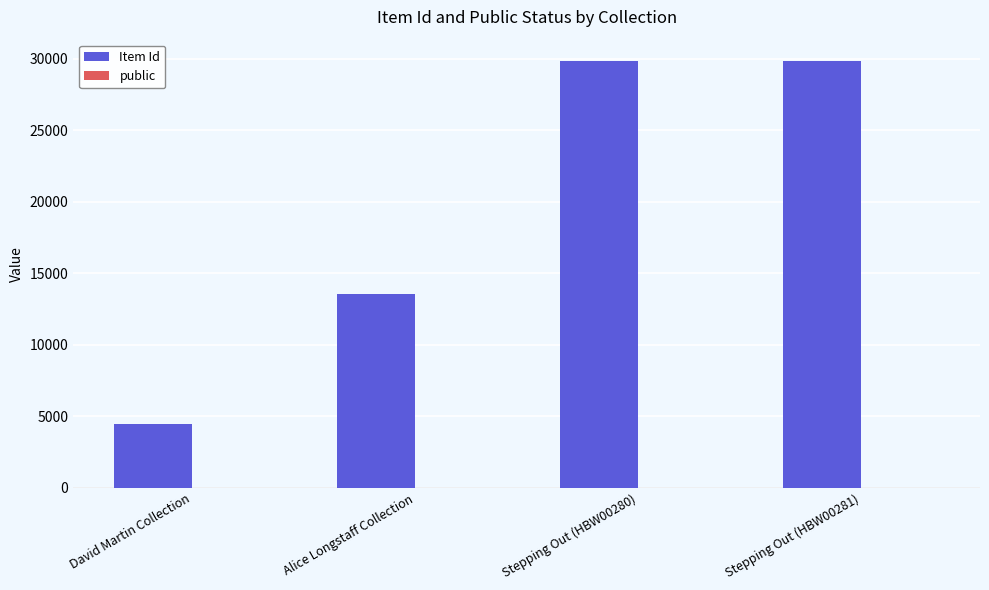

How many groups of bars are there?

4